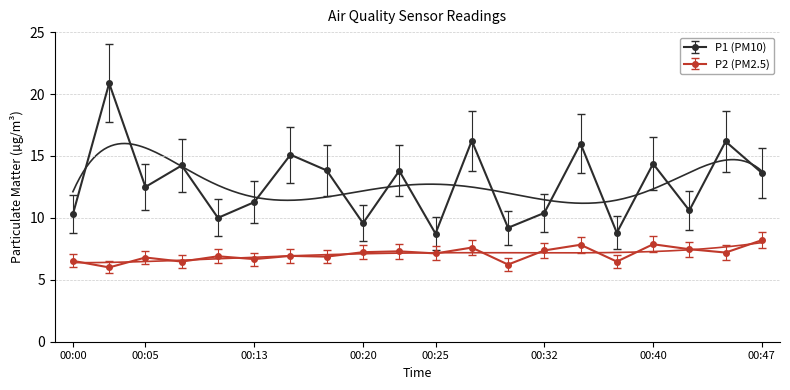

What is the highest value of the P2 (PM2.5) series?

8.2